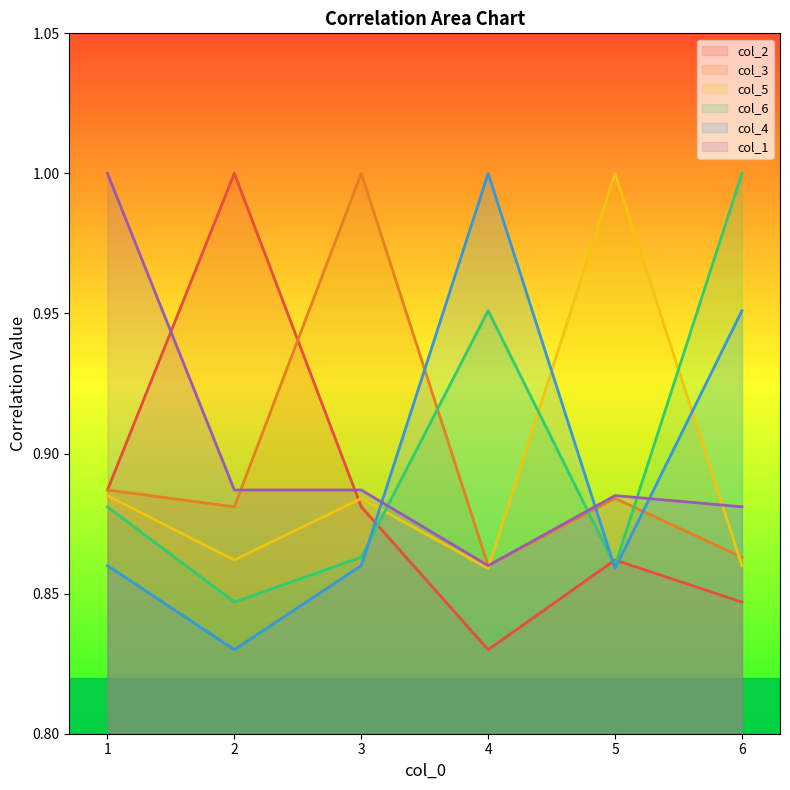

Is it true that col_4 equals 1.4 at 3?

False